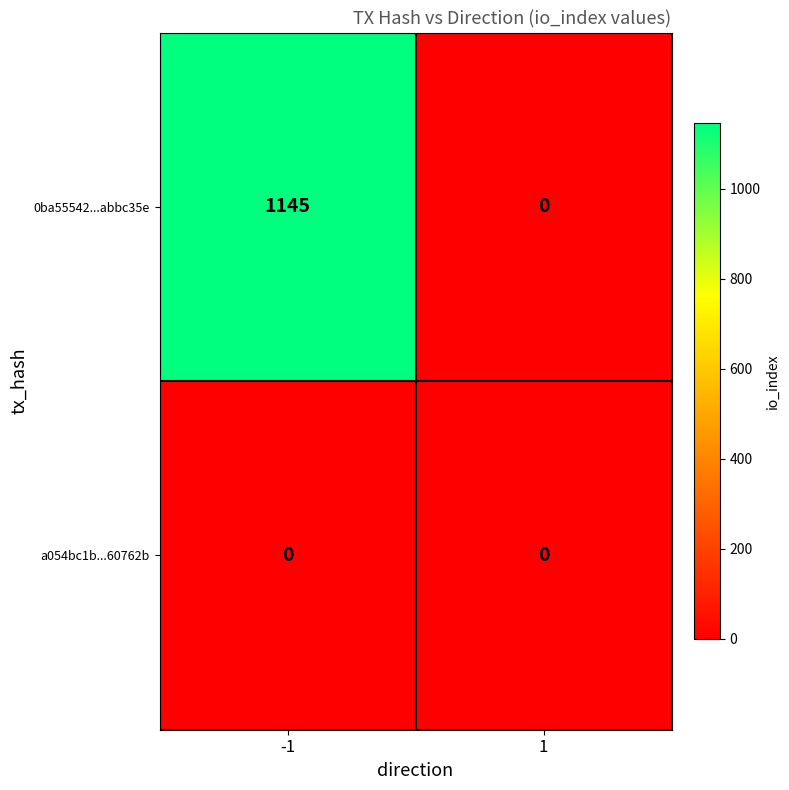

What is the maximum value shown in the chart?

1145